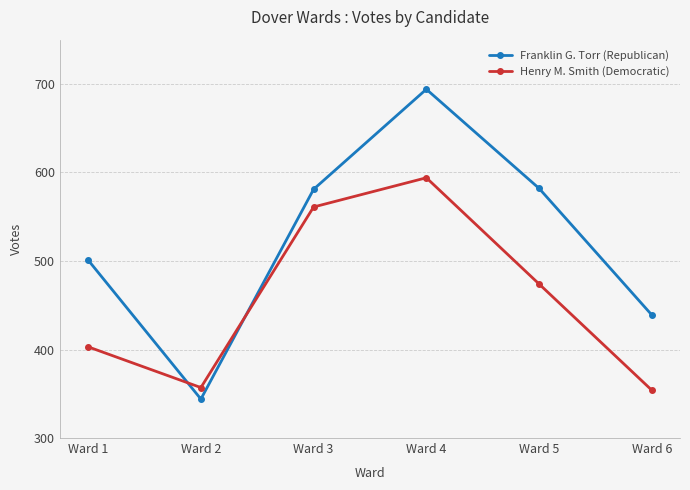

Between which two adjacent categories do Henry M. Smith (Democratic) and Franklin G. Torr (Republican) first intersect?

Ward 1 and Ward 2